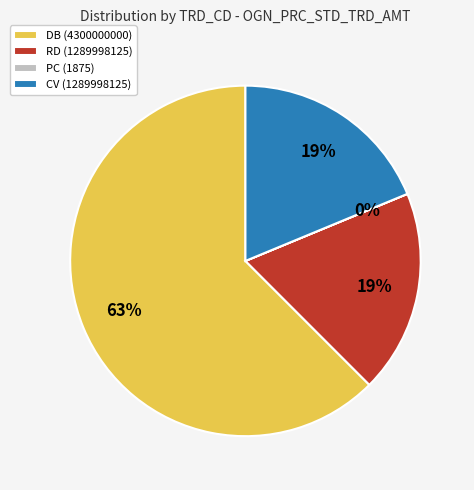

Do CV (1289998125) and RD (1289998125) together represent more than half of the pie?

No